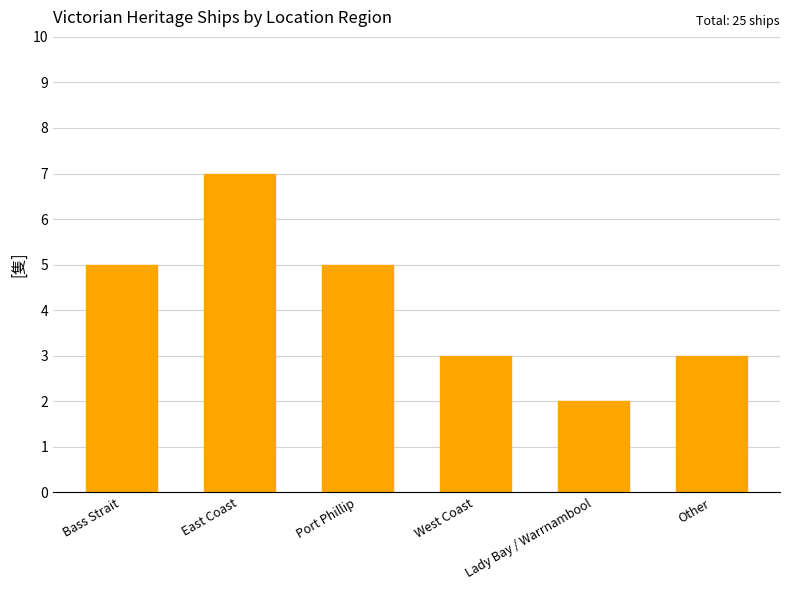

Reading left to right, what are all the values shown in this chart?

Bass Strait=5	East Coast=7	Port Phillip=5	West Coast=3	Lady Bay / Warrnambool=2	Other=3